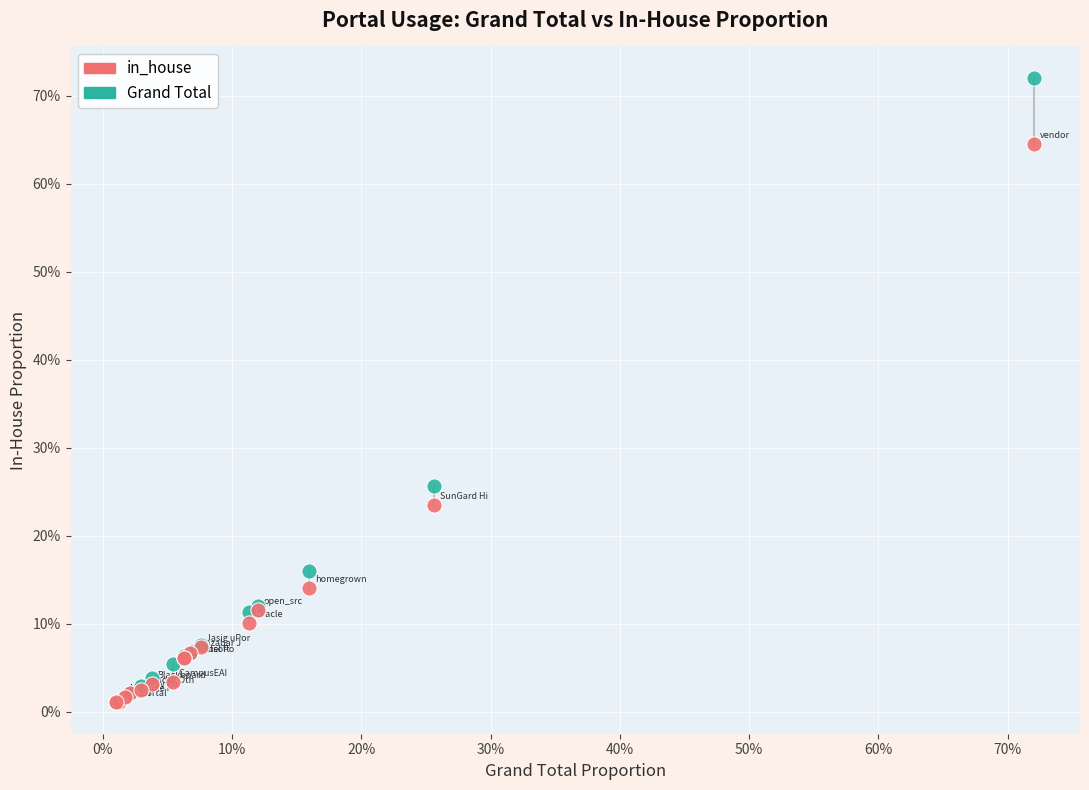

Which series contains the highest Y value?

Grand Total